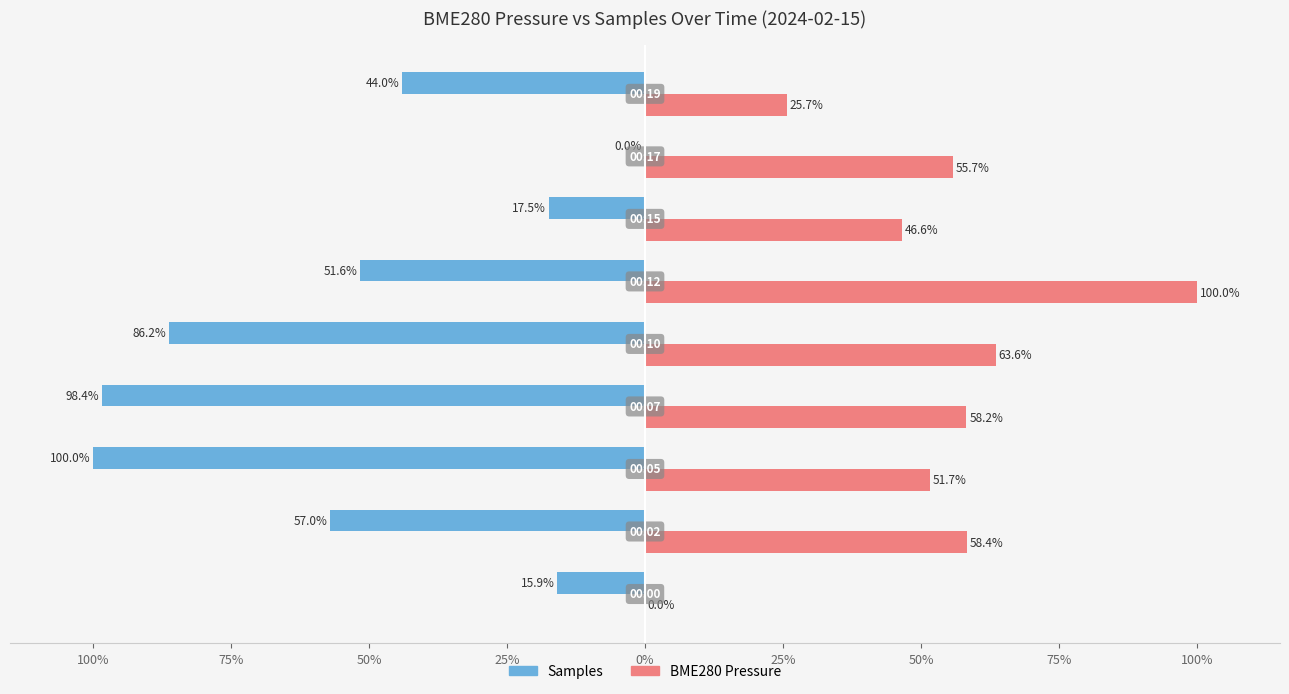

What is the sum of all BME280 Pressure values?

459.8